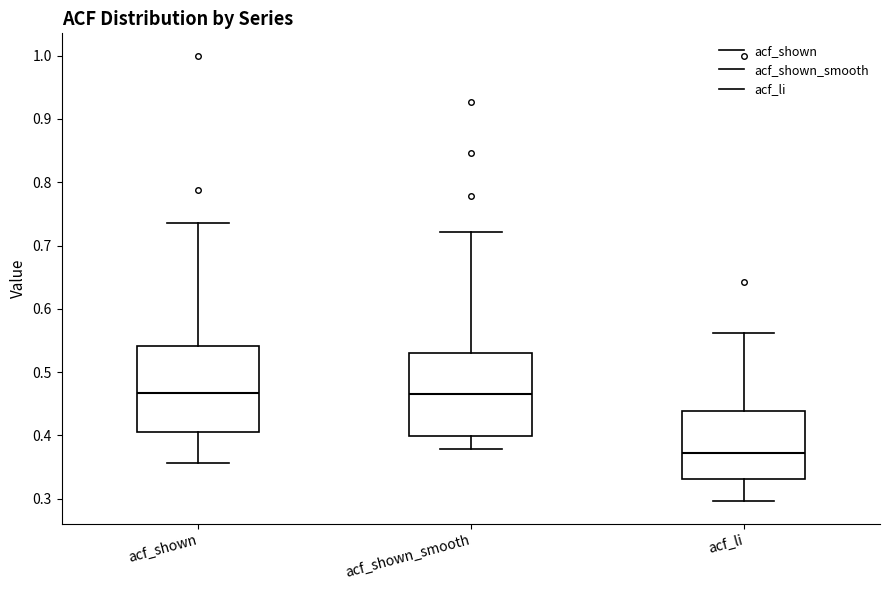

Where does the upper whisker of the box for acf_shown_smooth end on the y-axis? The values are not printed on the chart, so give them approximately, as read against the axis.

0.72